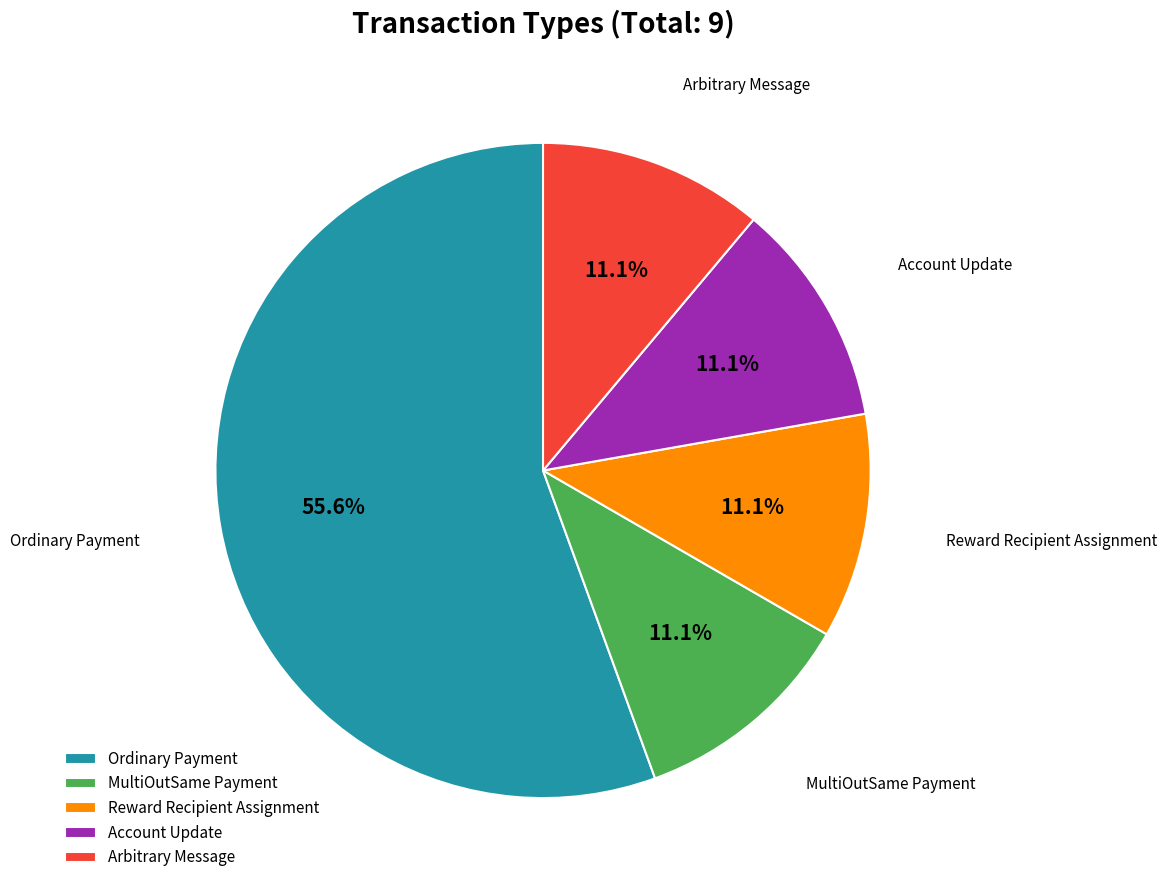

What percentage is NOT represented by MultiOutSame Payment?

88.9%